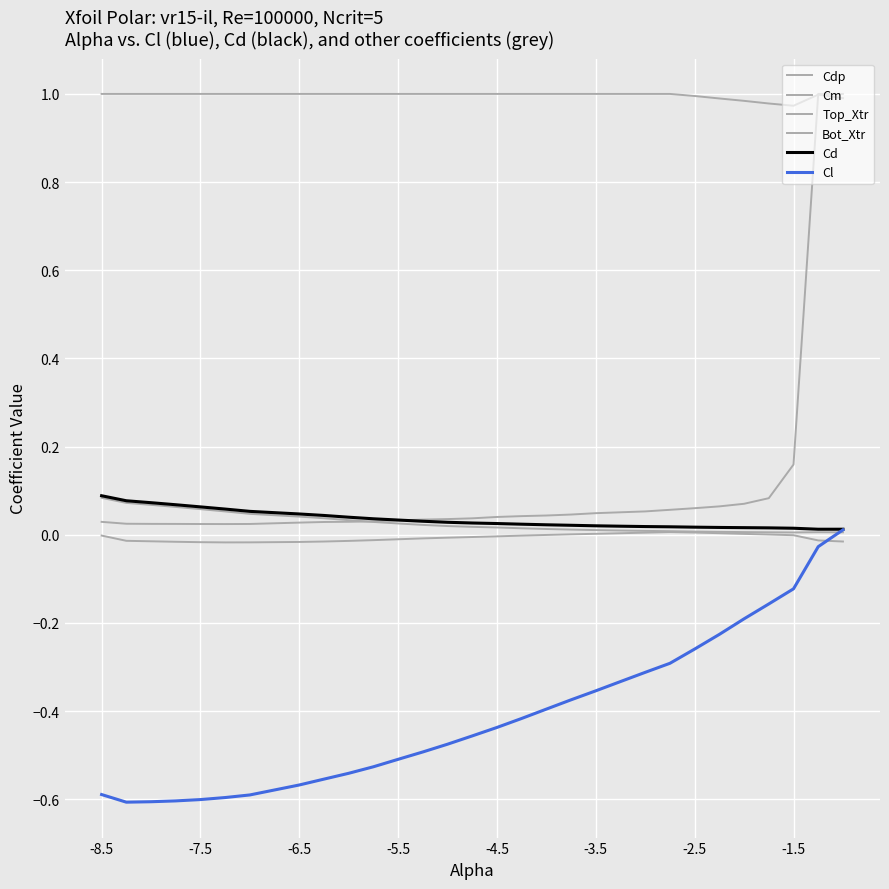

True or false: Cd and Bot_Xtr intersect in this chart.

True